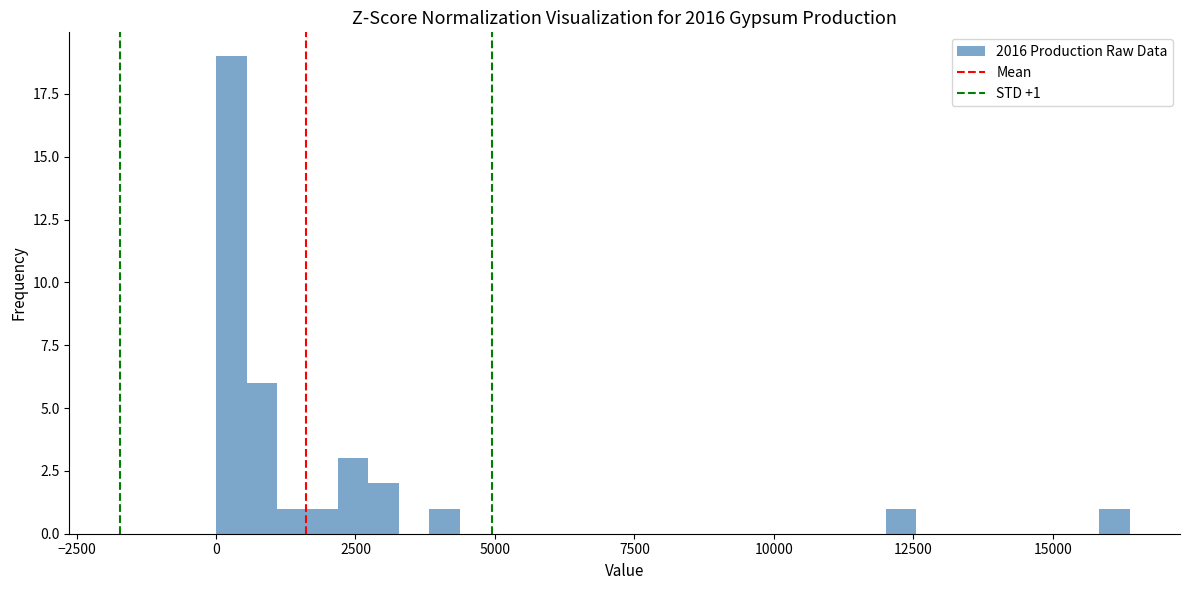

Around what value on the x-axis is the tallest bar? Give the approximate position of its centre, as read against the axis.

500